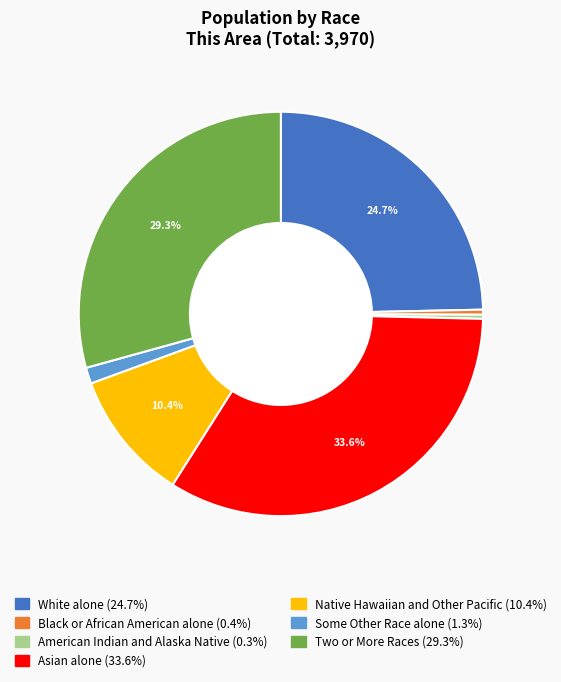

Combined, do Native Hawaiian and Other Pacific and Asian alone account for over 50%?

No